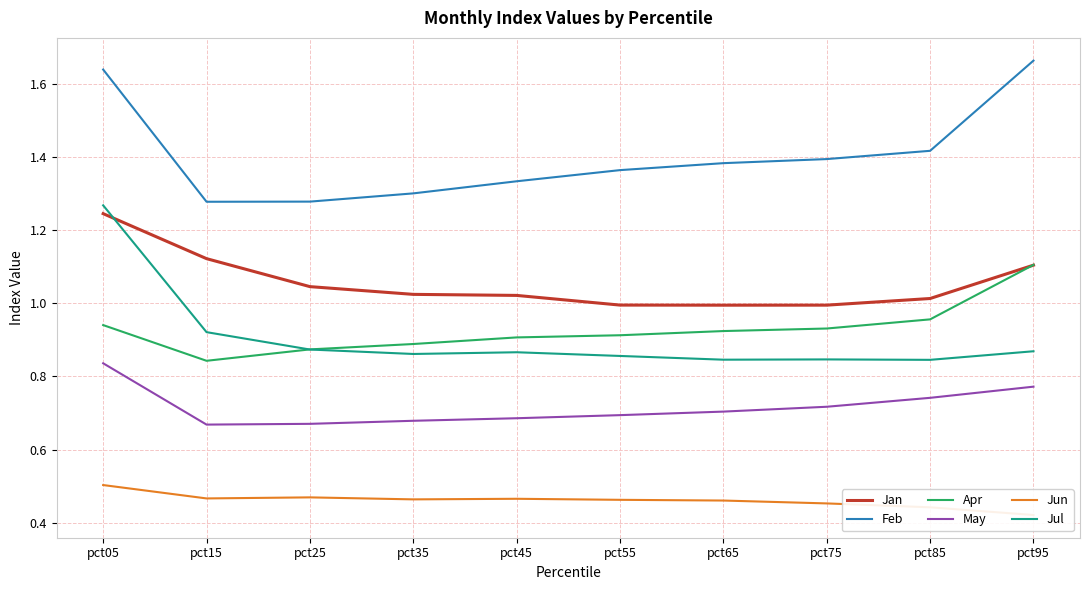

What is the average value of the Jul series?

0.9